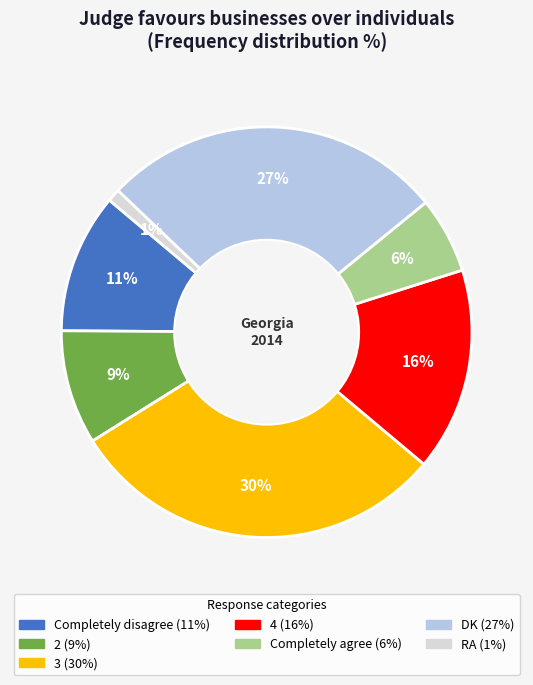

Between RA and 3, which is larger?

3